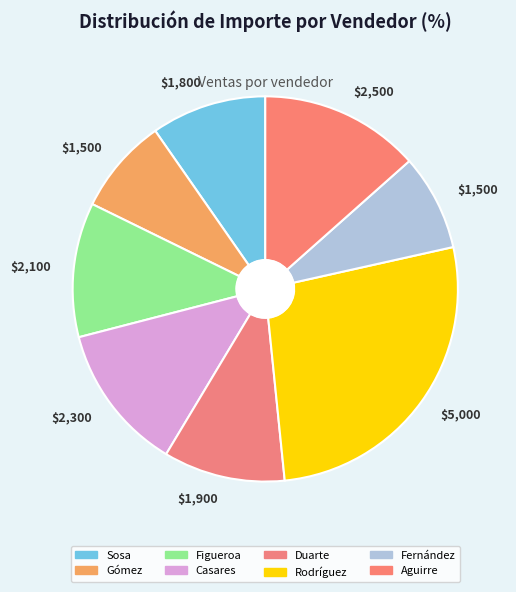

To the nearest percent, what portion does Duarte represent?

10%